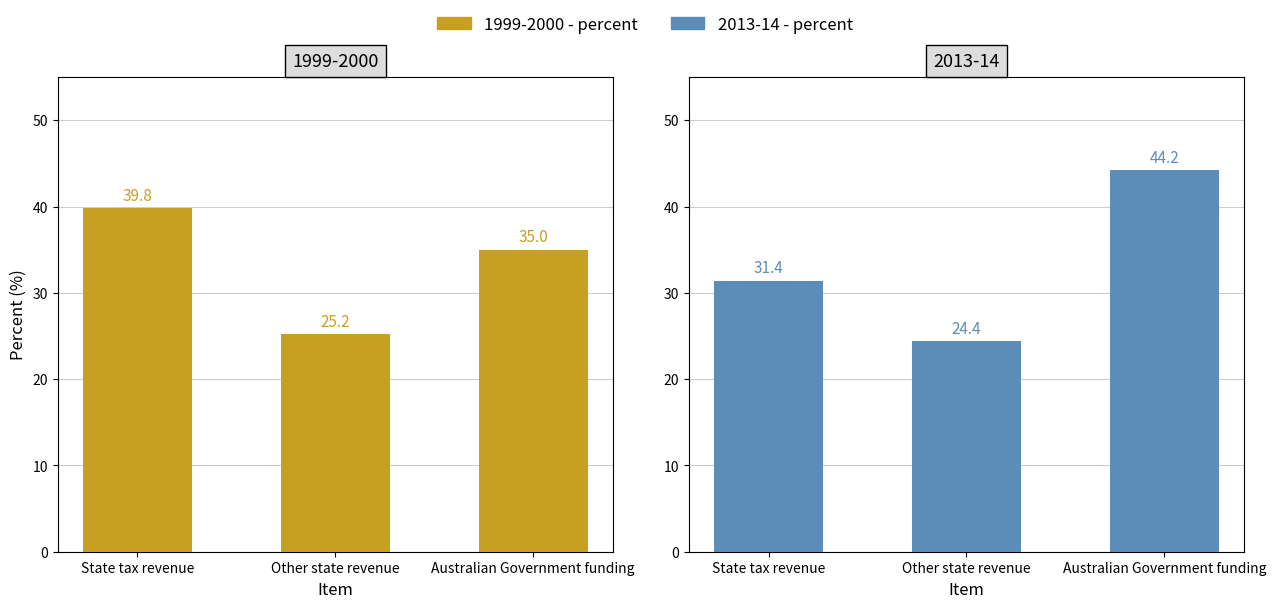

What is the label of the 2nd bar from the left?

Other state revenue